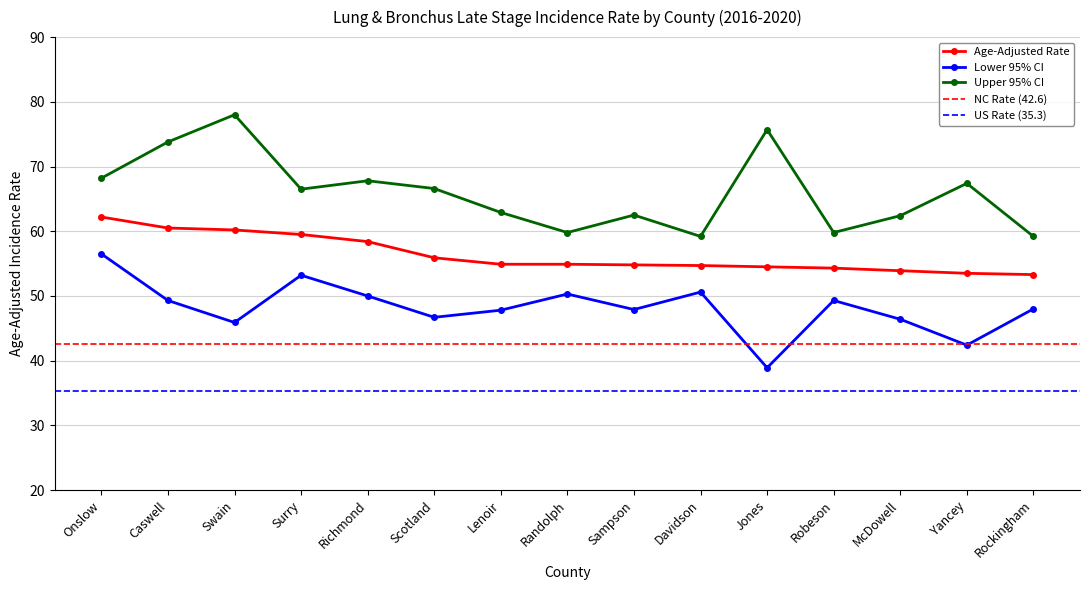

Which series has the largest range (max minus min)?

Upper 95% CI